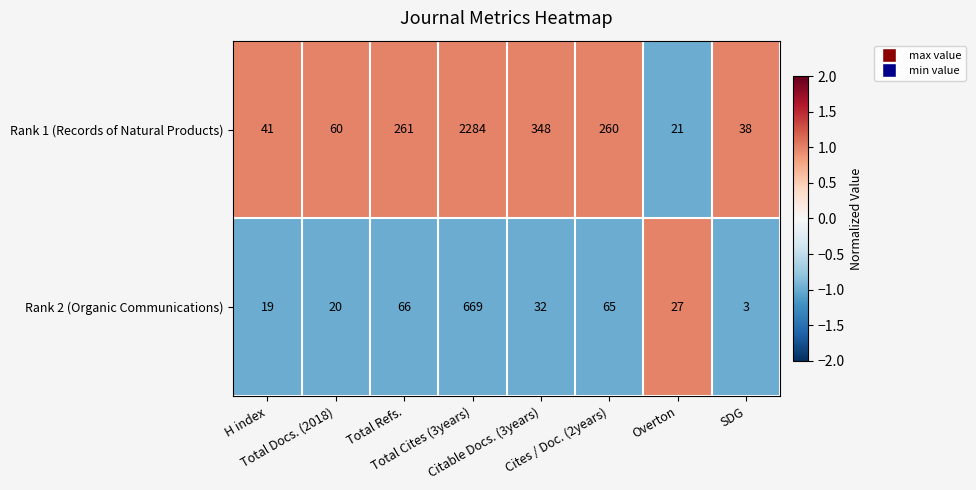

Which series changed the most between H index and Cites / Doc. (2years)?

Rank 1 (Records of Natural Products)